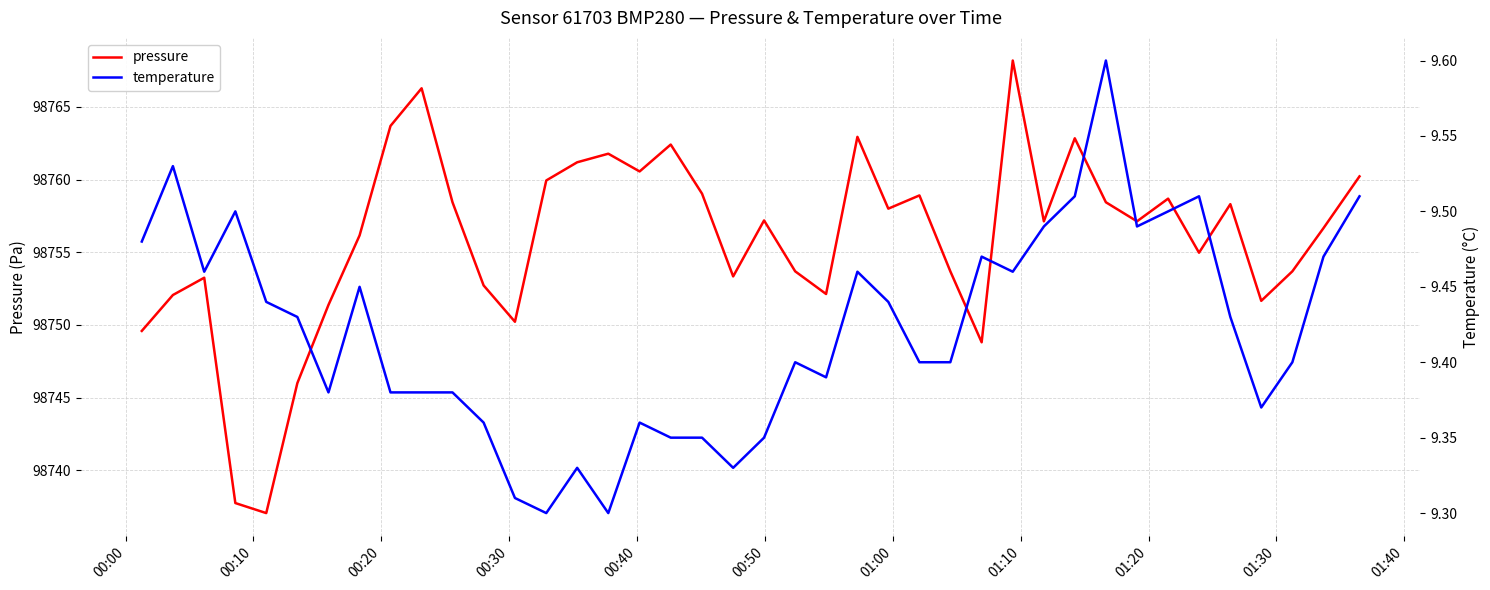

What is the highest value of the pressure series?

98768.2